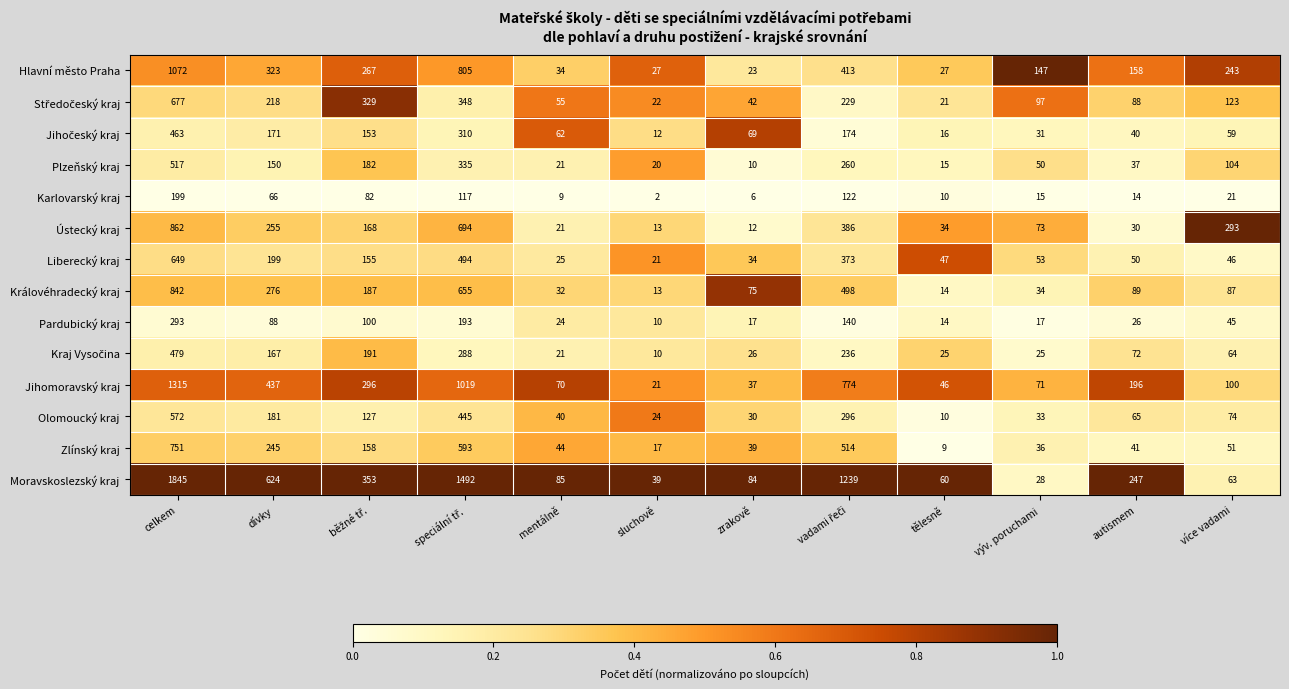

What is the sum of the Zlínský kraj values at celkem and výv. poruchami?

787